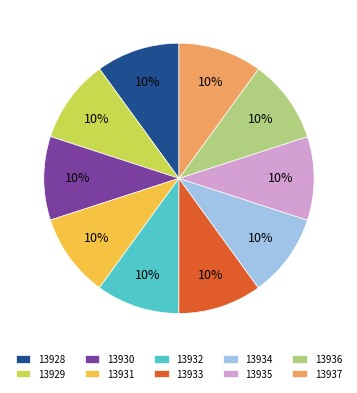

Does 13929 account for over 50% of the chart?

No